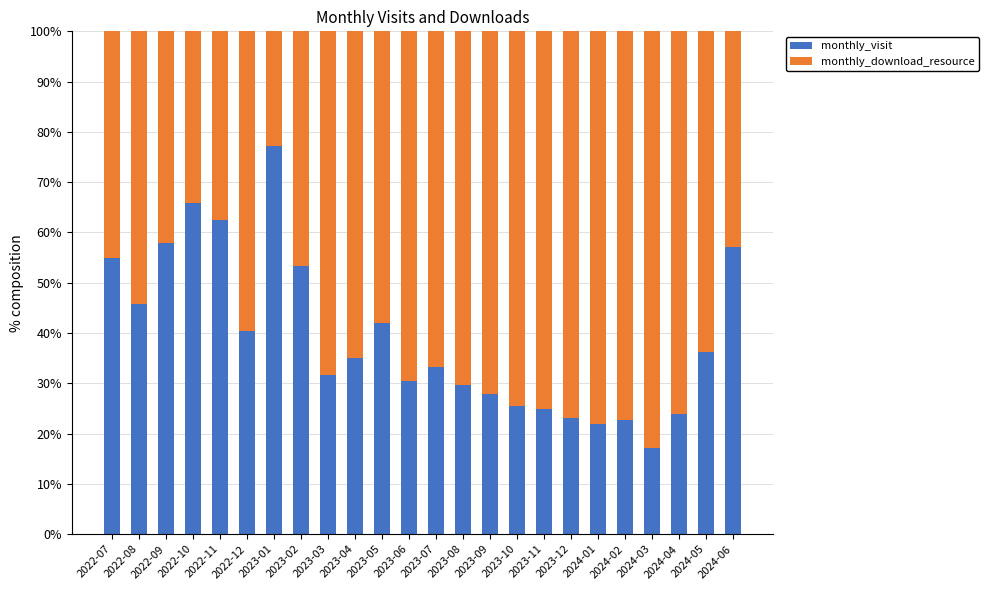

The monthly_visit series shows 48.0 at 2023-09. True or false?

False